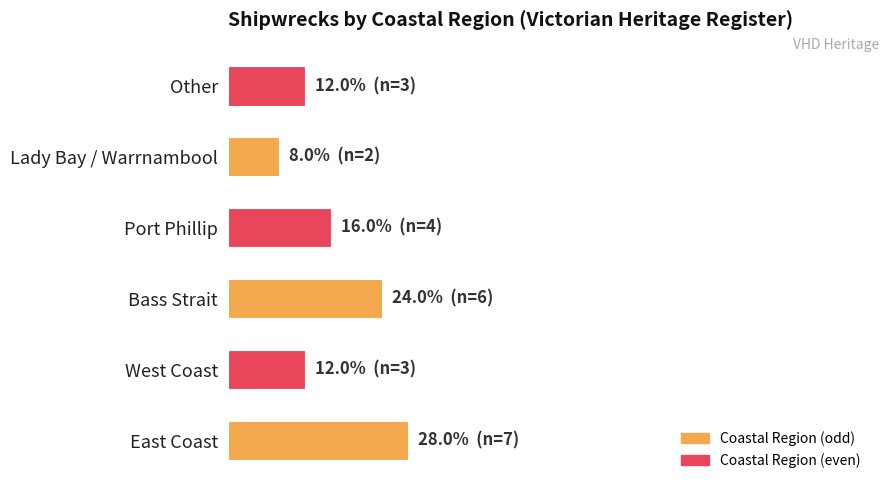

Are the bars horizontal?

Yes